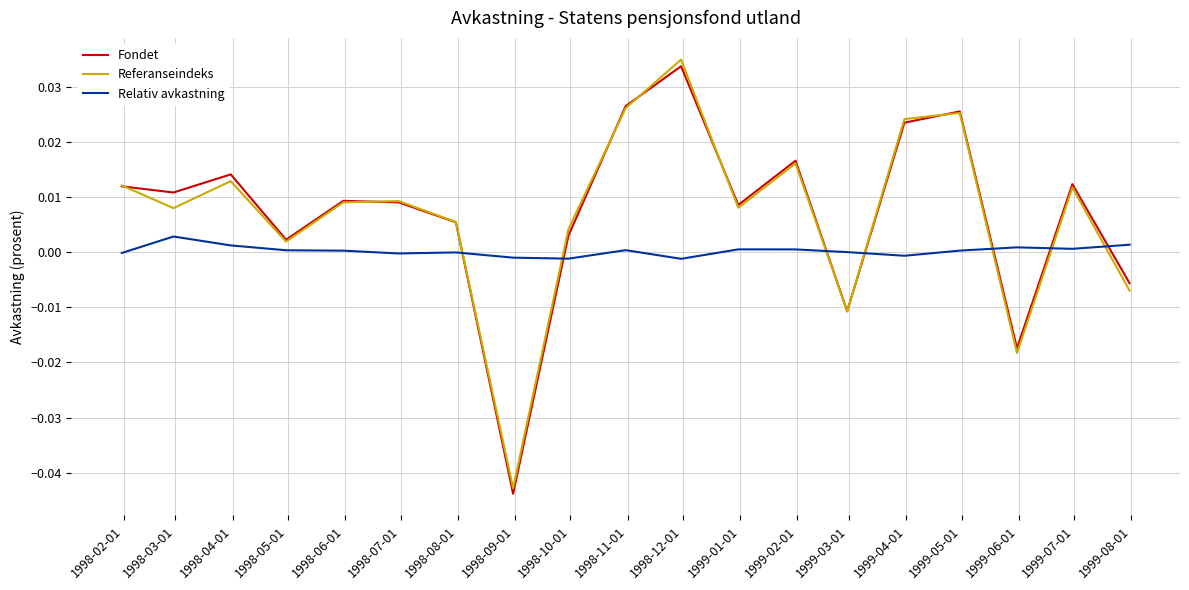

True or false: Relativ avkastning and Fondet cross at least once.

True